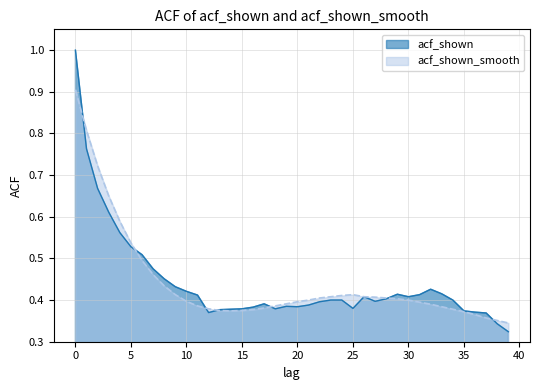

True or false: acf_shown_smooth has a value of 0.2 at 5.

False